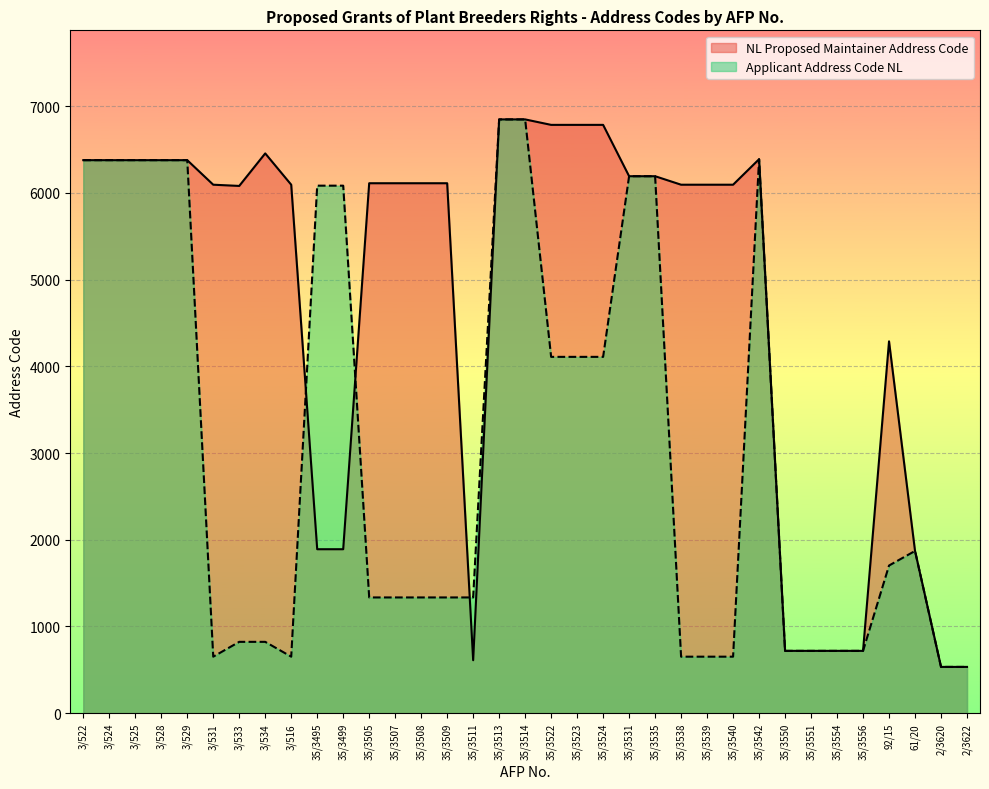

Reading left to right, transcribe all the data shown in this chart.

NL Proposed Maintainer Address Code: 6377	6377	6377	6377	6377	6094	6080	6455	6094	1891	1891	6111	6111	6111	6111	611	6847	6847	6784	6784	6784	6192	6192	6094	6094	6094	6388	719	719	719	719	4288	1871	534	534
Applicant Address Code NL: 6377	6377	6377	6377	6377	652	823	823	652	6083	6083	1335	1335	1335	1335	1335	6847	6847	4109	4109	4109	6192	6192	652	652	652	6388	719	719	719	719	1703	1871	534	534